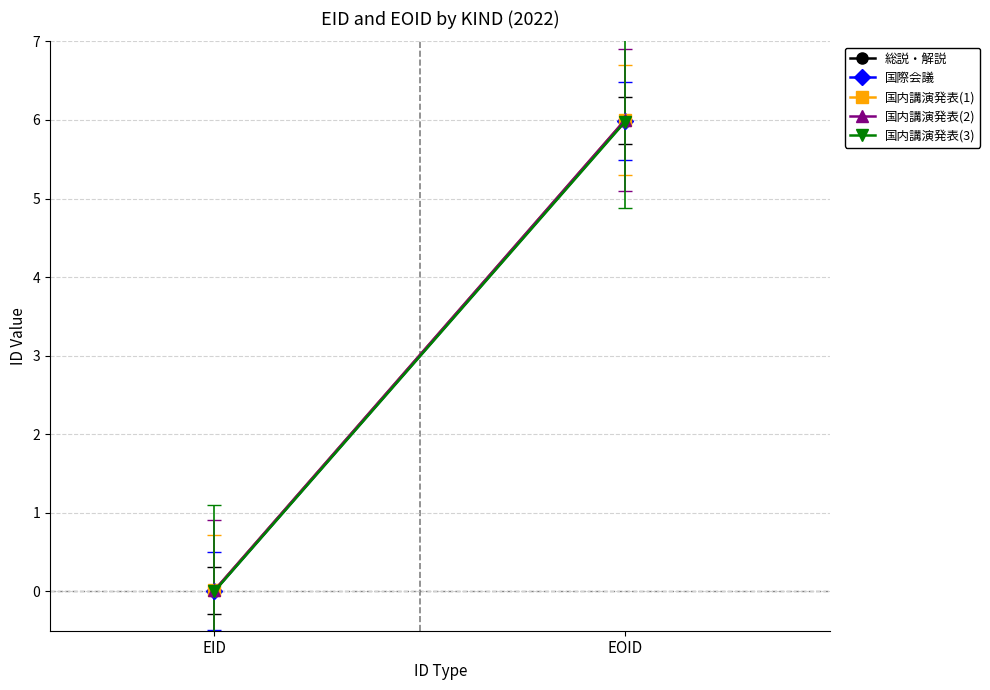

Rank the series at EOID from lowest to highest value.

国内講演発表(3), 国際会議, 総説・解説, 国内講演発表(1), 国内講演発表(2)